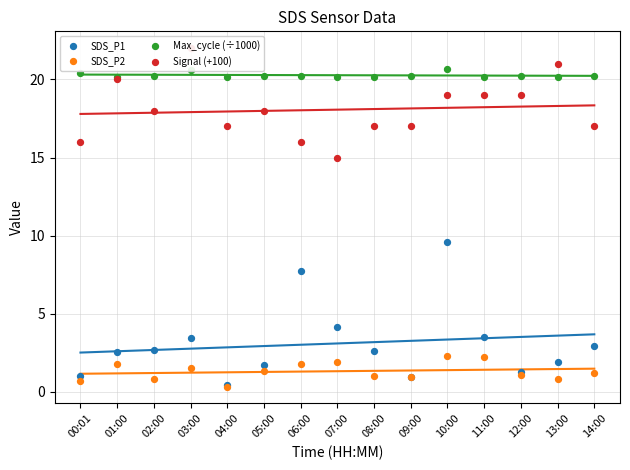

Which series contains the lowest Y value?

SDS_P2